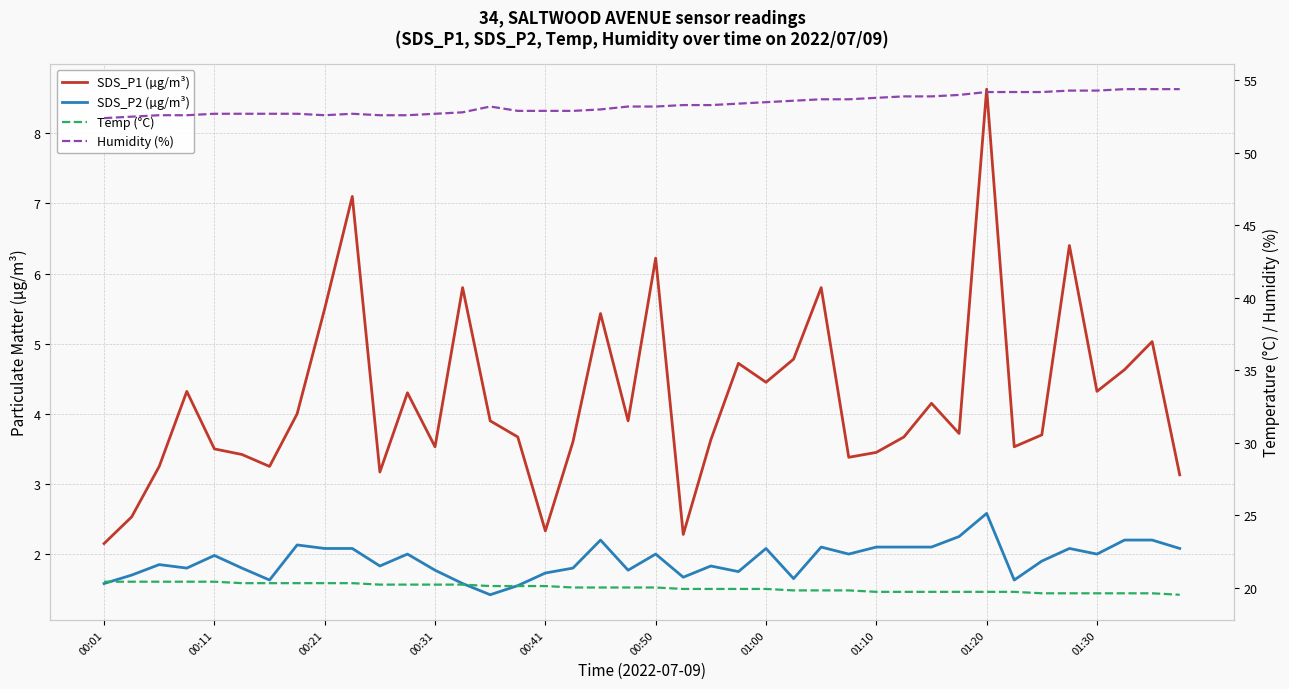

True or false: SDS_P2 (µg/m³) and SDS_P1 (µg/m³) intersect in this chart.

False